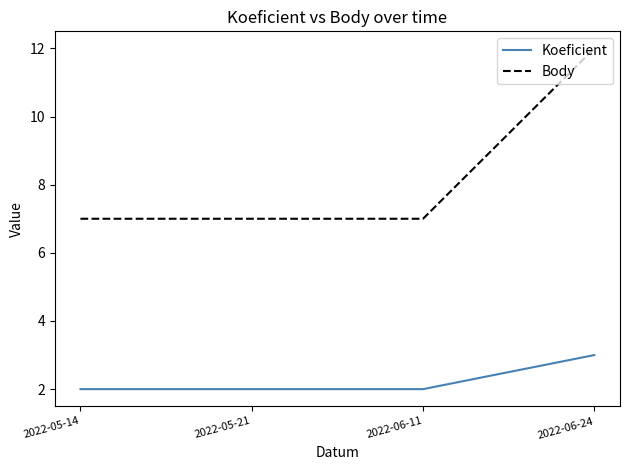

How many lines are shown in the chart?

2